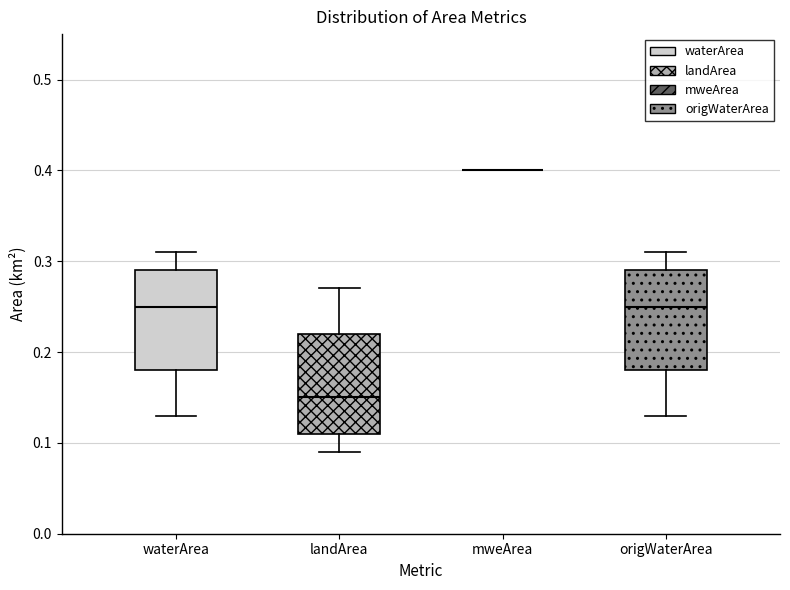

Reading left to right, transcribe this box plot: for each box, give where its median line is, the range the box spans, and where its two whiskers end, as read against the y-axis. The values are not printed on the chart, so give them approximately, as read against the axis.

waterArea: median 0.25, box 0.18 to 0.29, whiskers 0.13 to 0.31
landArea: median 0.15, box 0.11 to 0.22, whiskers 0.09 to 0.27
mweArea: box collapsed to a line at 0.40, whiskers 0.40 to 0.40
origWaterArea: median 0.25, box 0.18 to 0.29, whiskers 0.13 to 0.31